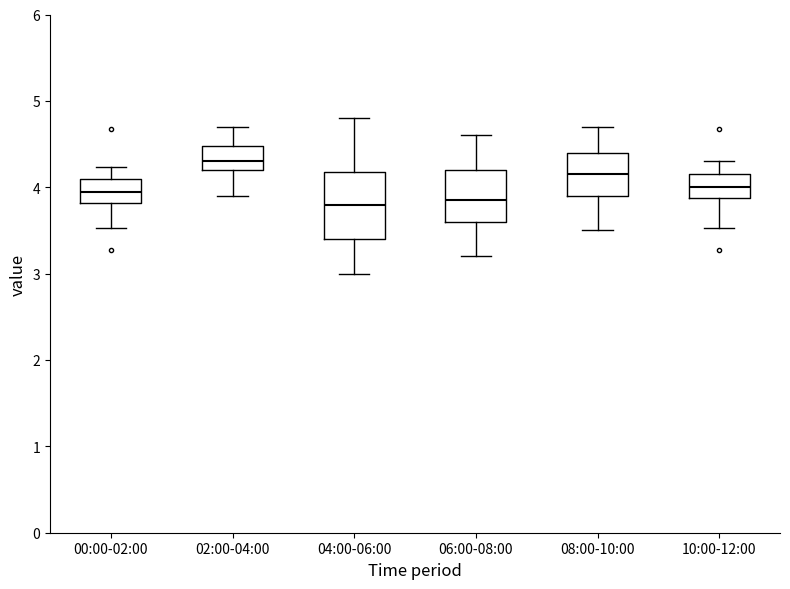

Where is the lower edge of the box for 10:00-12:00 on the y-axis? The values are not printed on the chart, so give them approximately, as read against the axis.

3.9